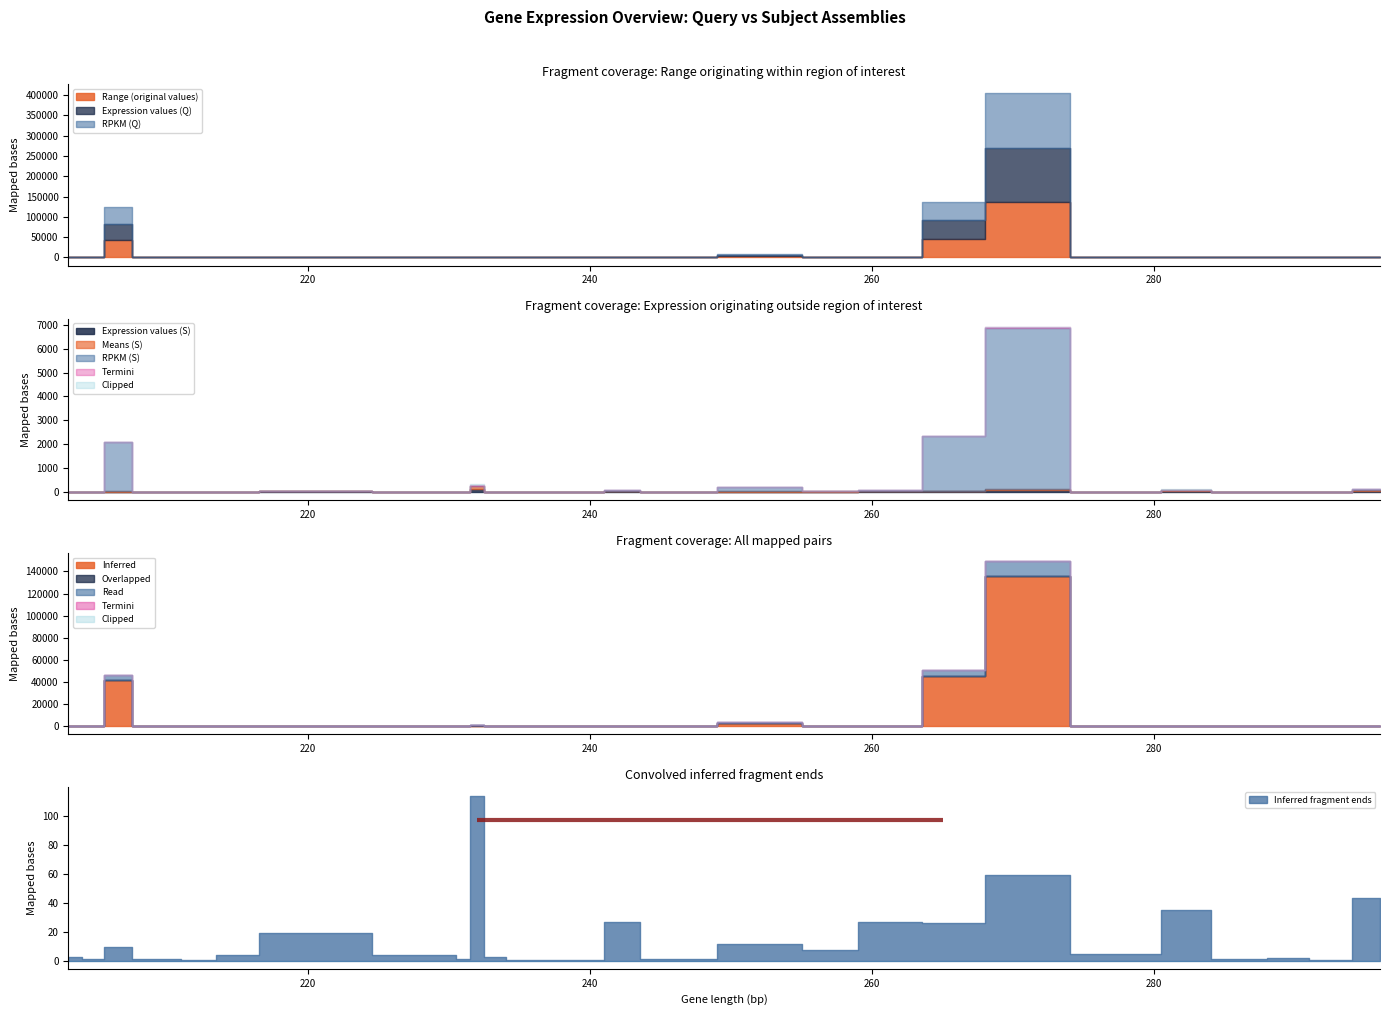

What is the sum of the Expression values (S) values at 230 and 205?

5.0